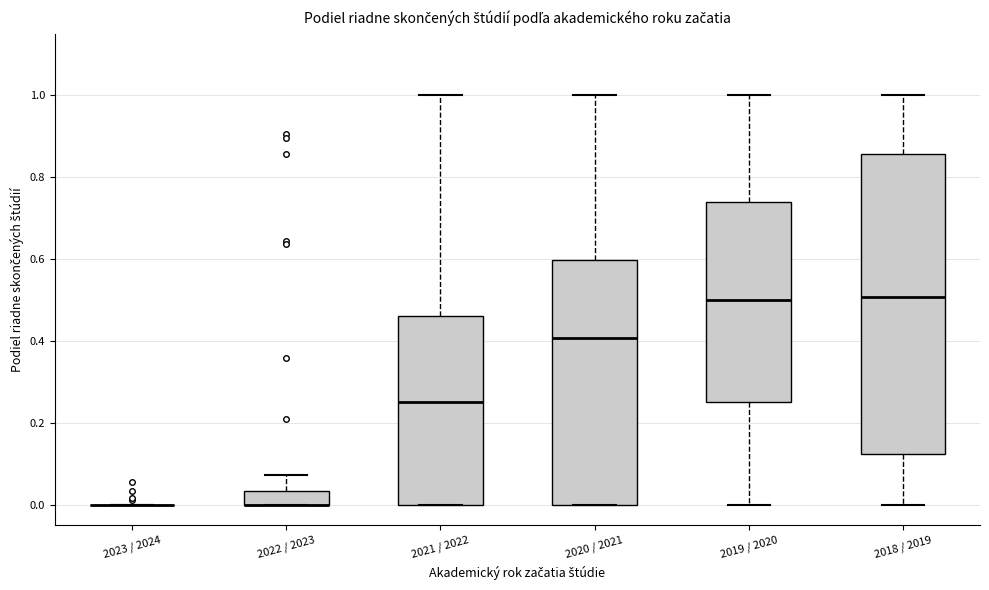

Comparing the boxes themselves (not the whiskers), which one is the tallest?

2018 / 2019